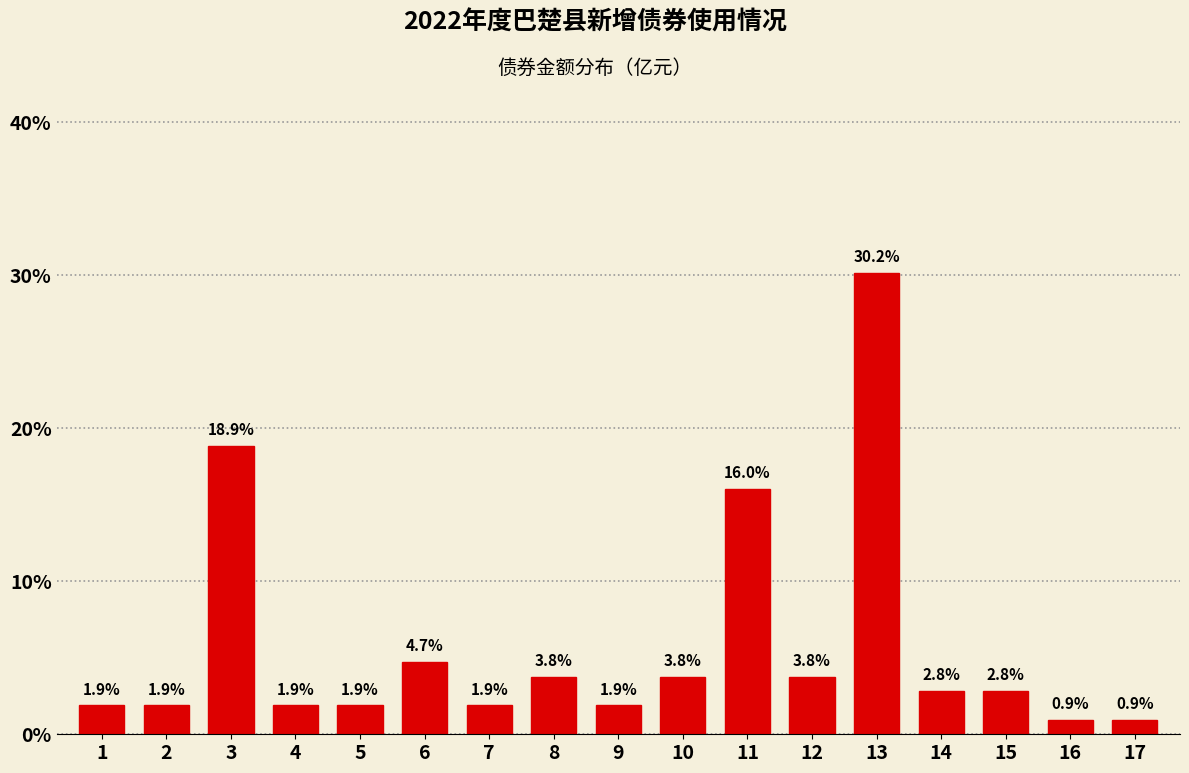

Reading left to right, what are all the values shown in this chart?

1.9	1.9	18.9	1.9	1.9	4.7	1.9	3.8	1.9	3.8	16.0	3.8	30.2	2.8	2.8	0.9	0.9